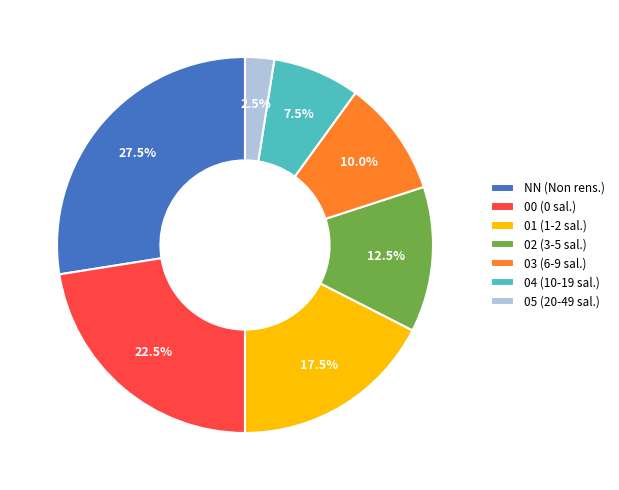

What portion of the pie excludes 01?

82.5%